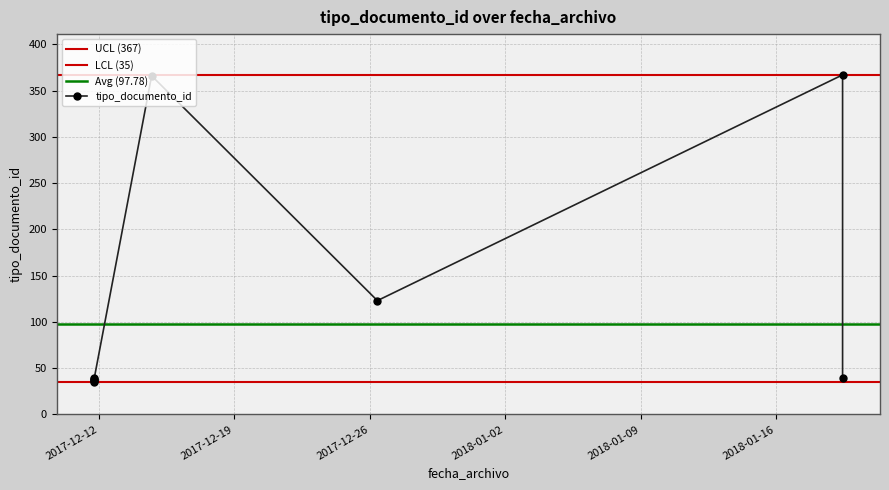

Rank the categories by value from highest to lowest.

2018-01-19 10:17:12, 2017-12-14 17:36:53, 2017-12-26 09:30:57, 2018-01-19 10:17:12, 2017-12-11 18:26:24, 2017-12-11 18:26:24, 2017-12-11 18:24:28, 2017-12-11 18:24:28, 2017-12-11 18:23:47